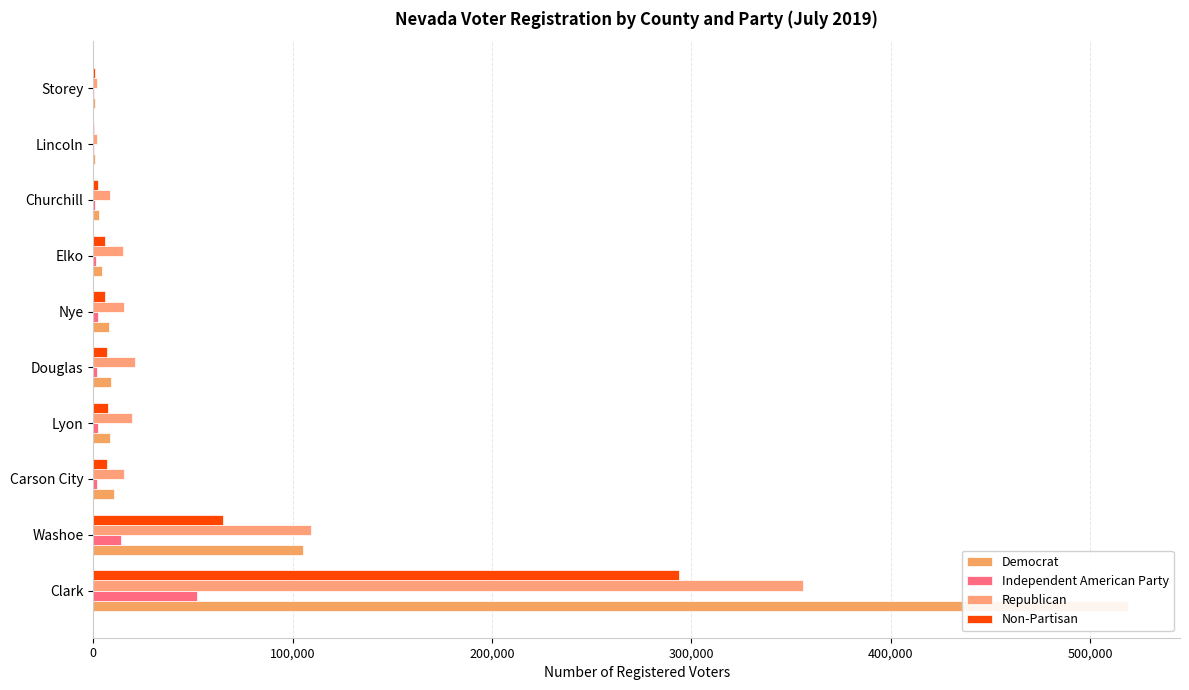

What are all the series names shown in the legend?

Democrat, Independent American Party, Republican, Non-Partisan